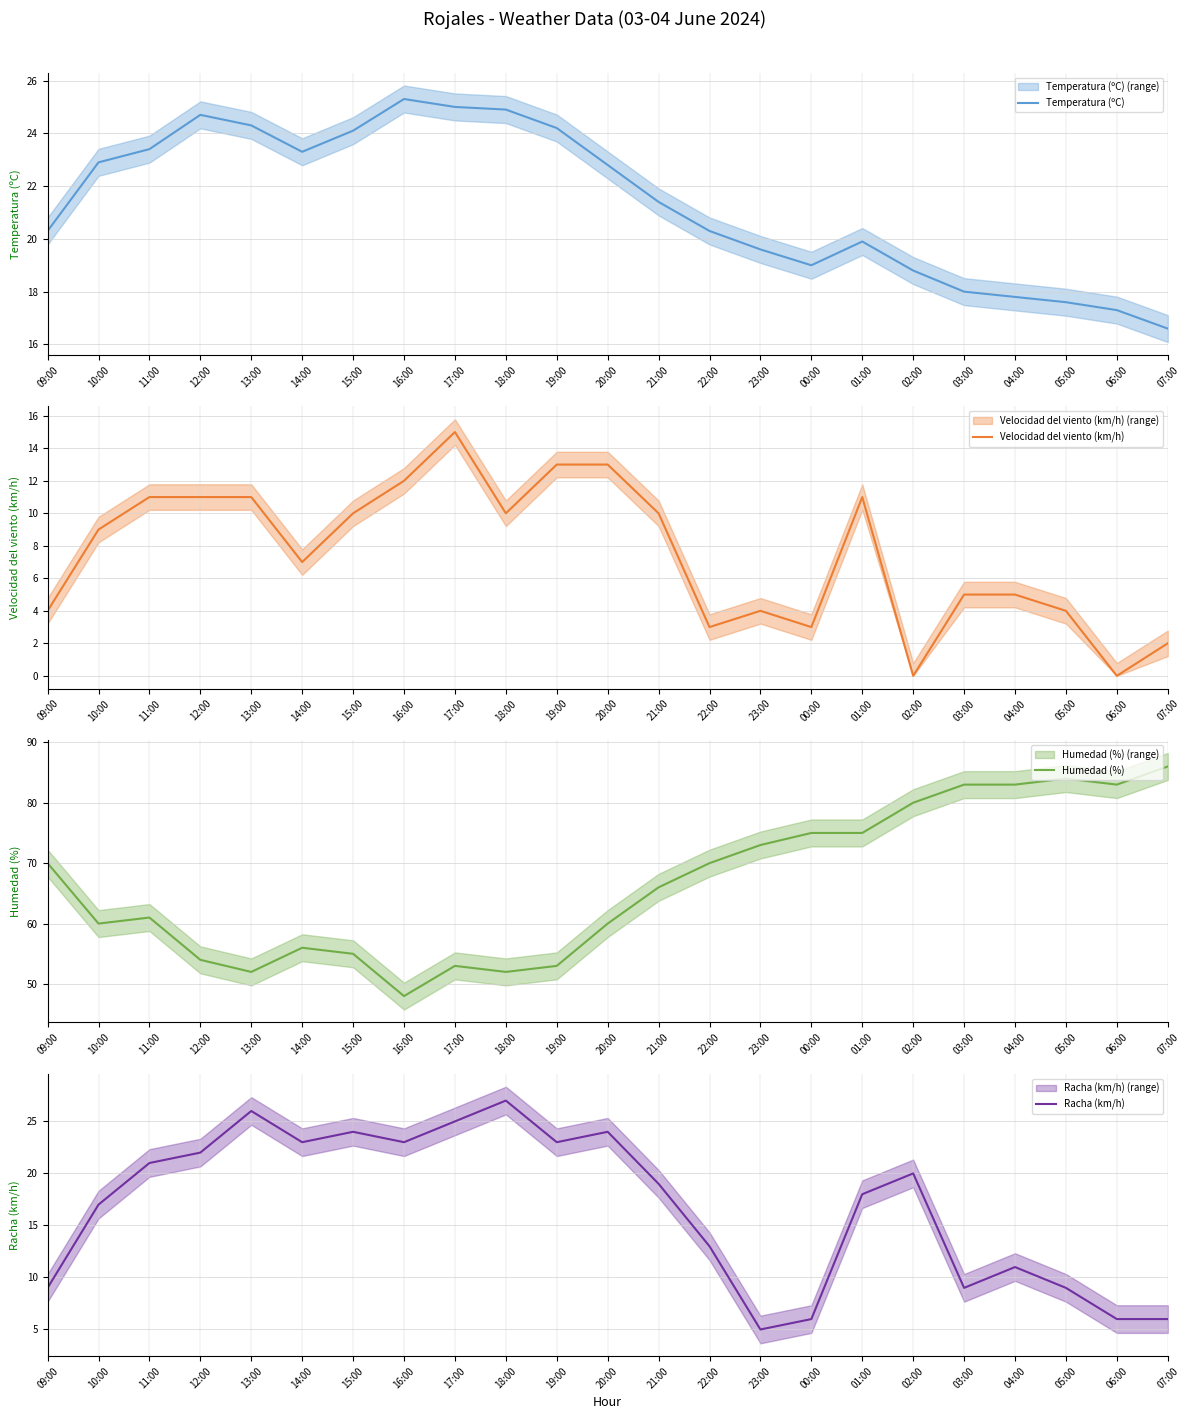

In Temperatura (ºC), how many points are lower than both neighbors (excluding endpoints)?

2